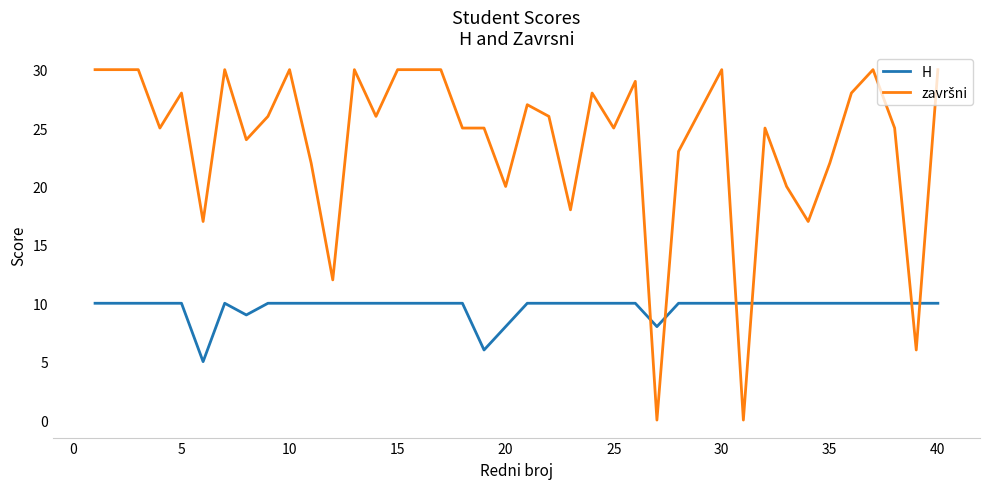

How many categories are shown in the chart?

40